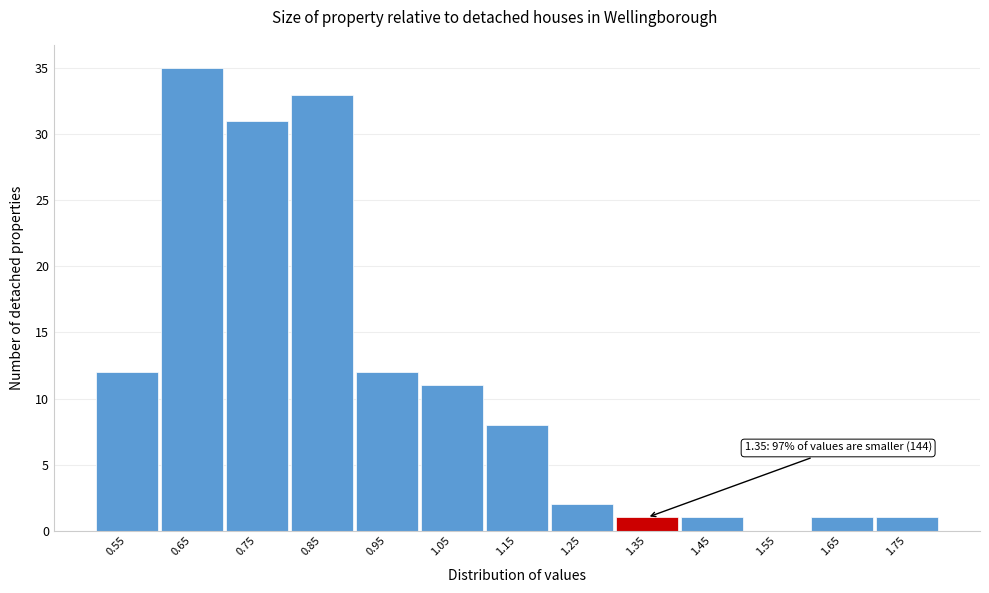

Reading left to right, transcribe all the data shown in this chart.

0.55=12	0.65=35	0.75=31	0.85=33	0.95=12	1.05=11	1.15=8	1.25=2	1.35=1	1.45=1	1.55=0	1.65=1	1.75=1